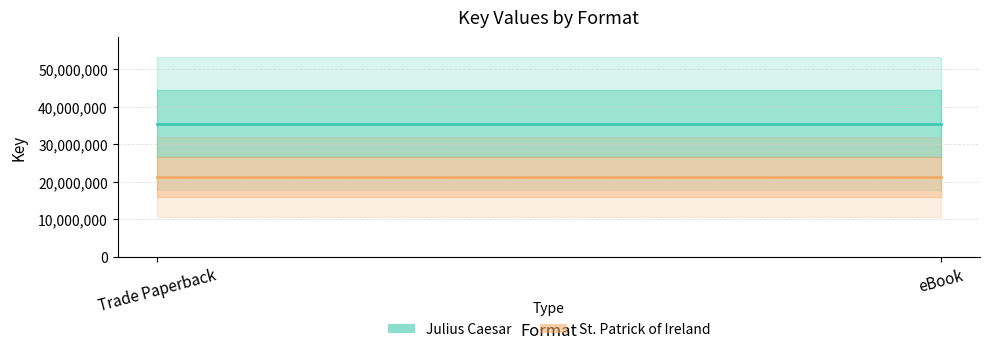

What is the sum of the Julius Caesar values at eBook and Trade Paperback?

70971620